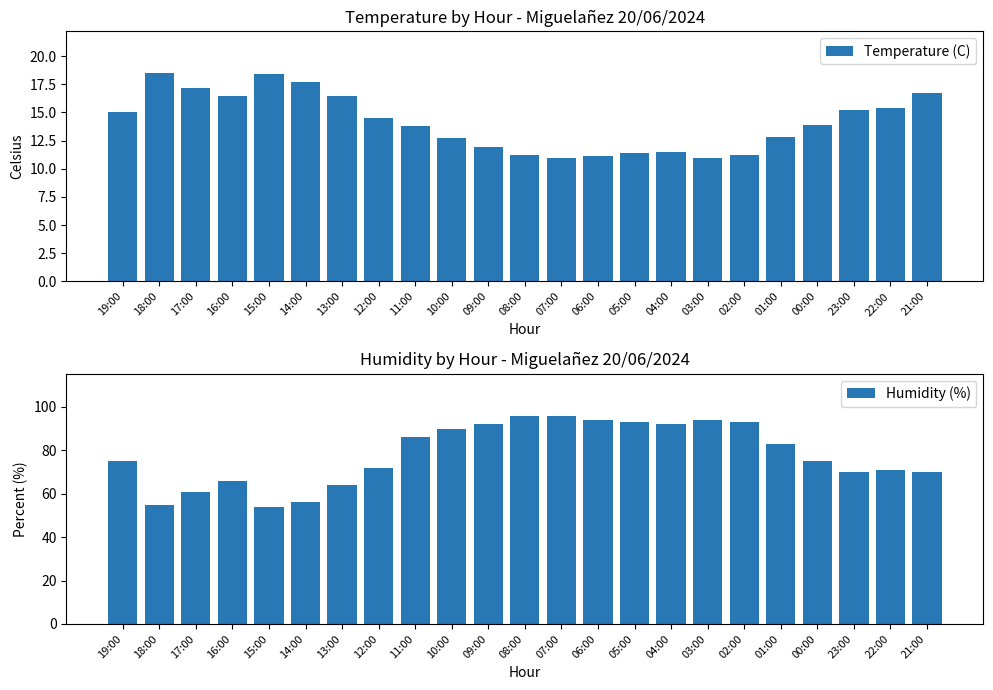

Does the chart contain stacked bars?

No